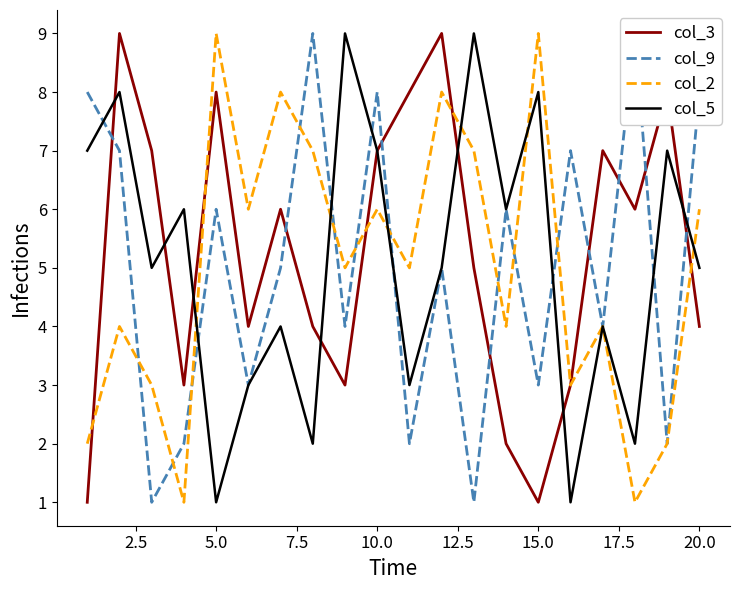

The col_5 series shows 11 at 15.0. True or false?

False